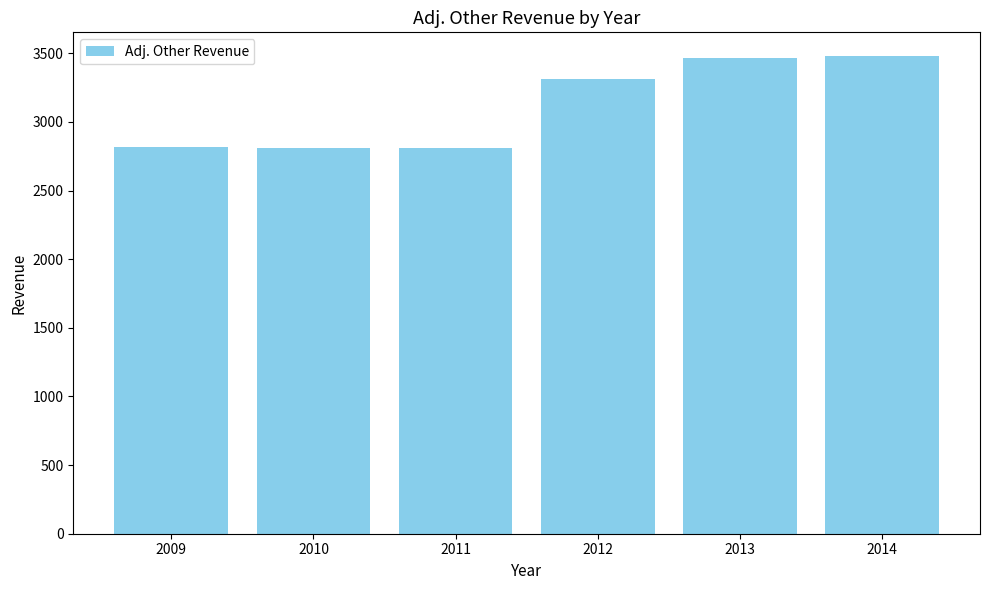

What is the ratio of the value at 2012 to the value at 2010?

1.2